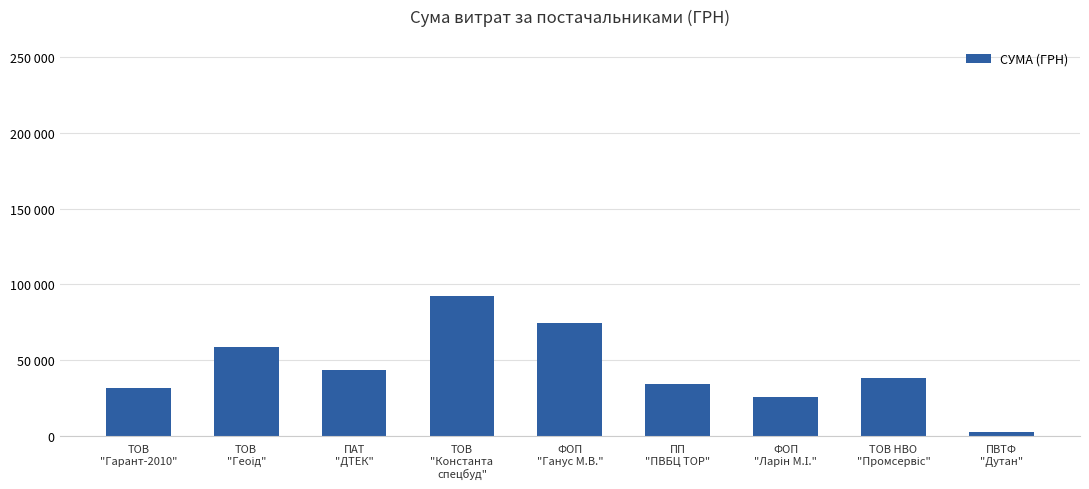

At which label is the value closest to 47671?

ПАТ
"ДТЕК"